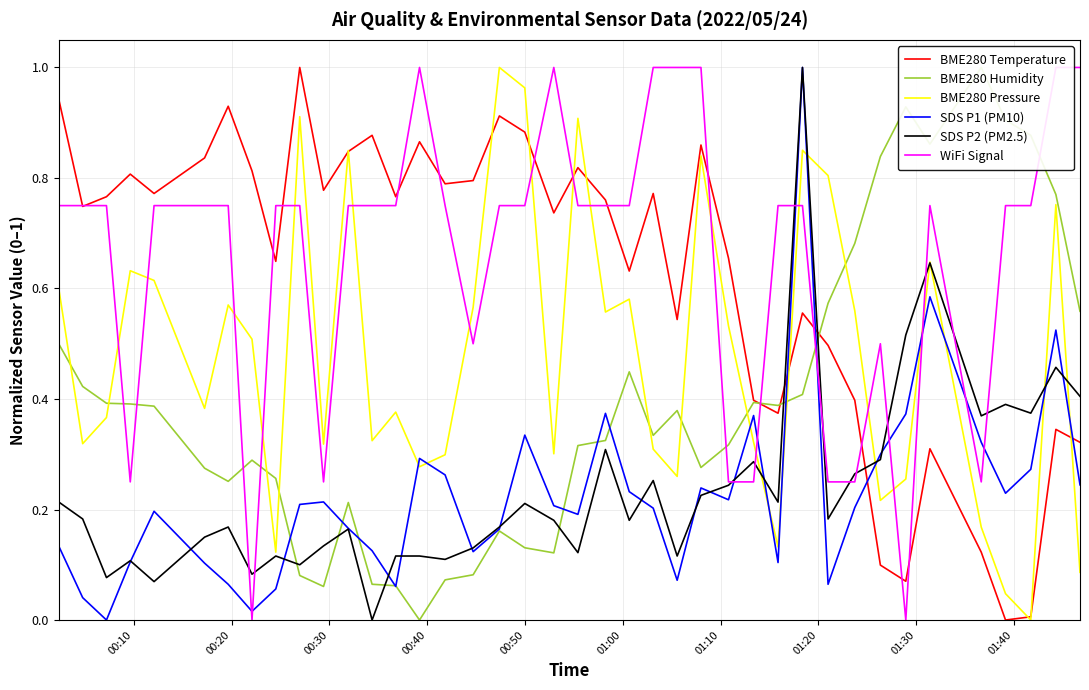

What is the maximum value for BME280 Humidity?

1.0